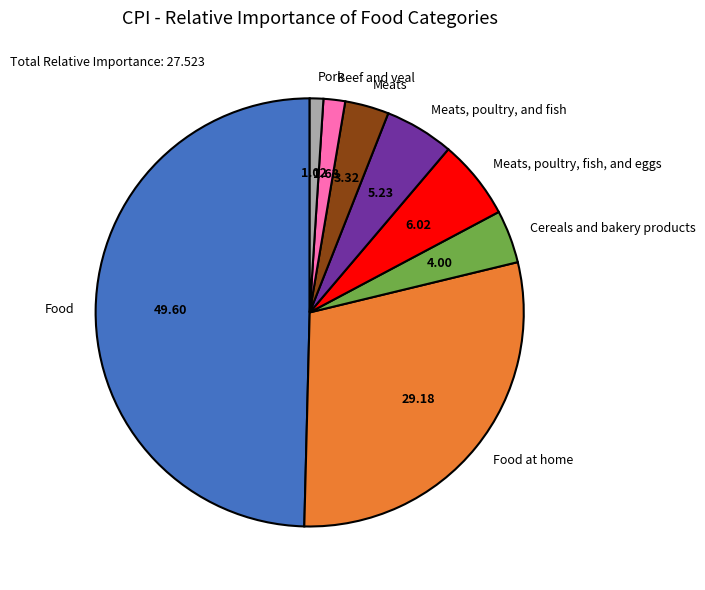

Is the sum of Pork and Meats greater than half?

No